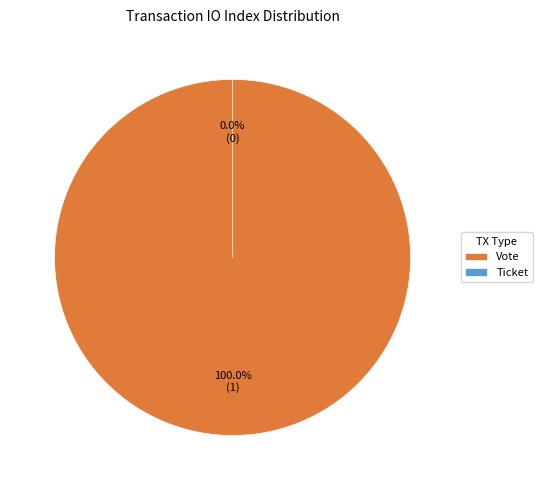

What percentage do Vote and Ticket together represent?

100.0%